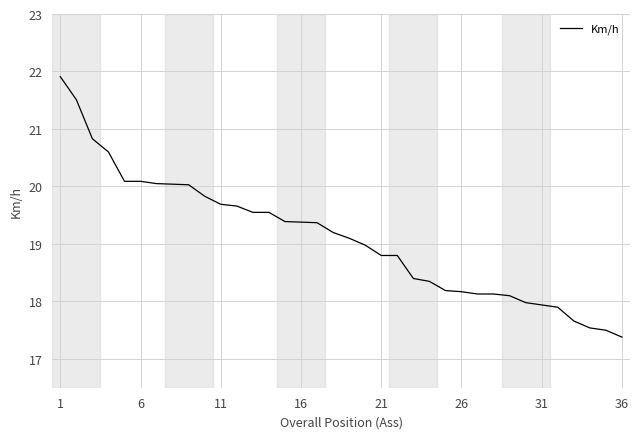

What is the maximum value shown in the chart?

21.9